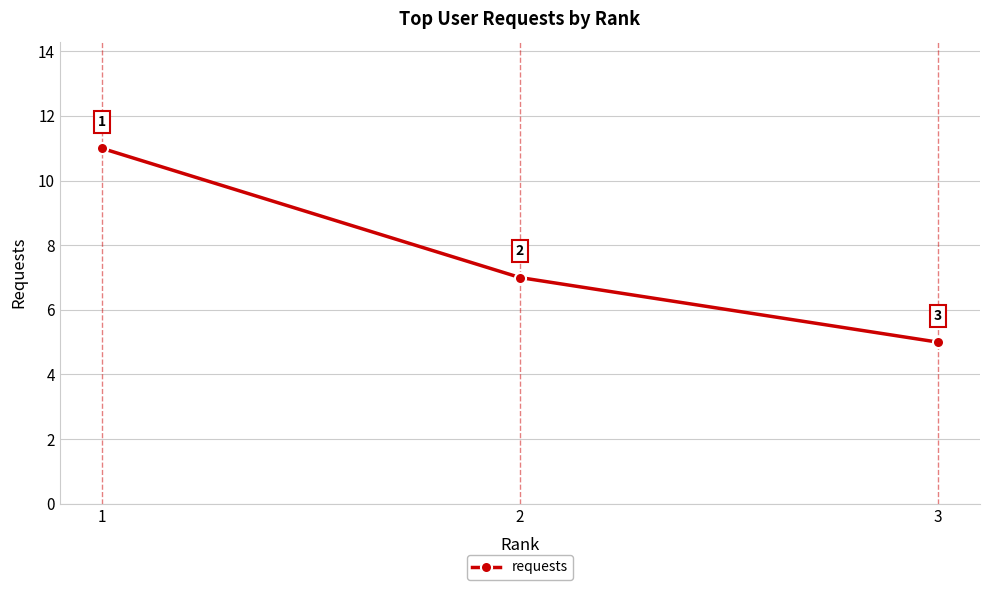

What is the difference between the values at 2 and 1?

4